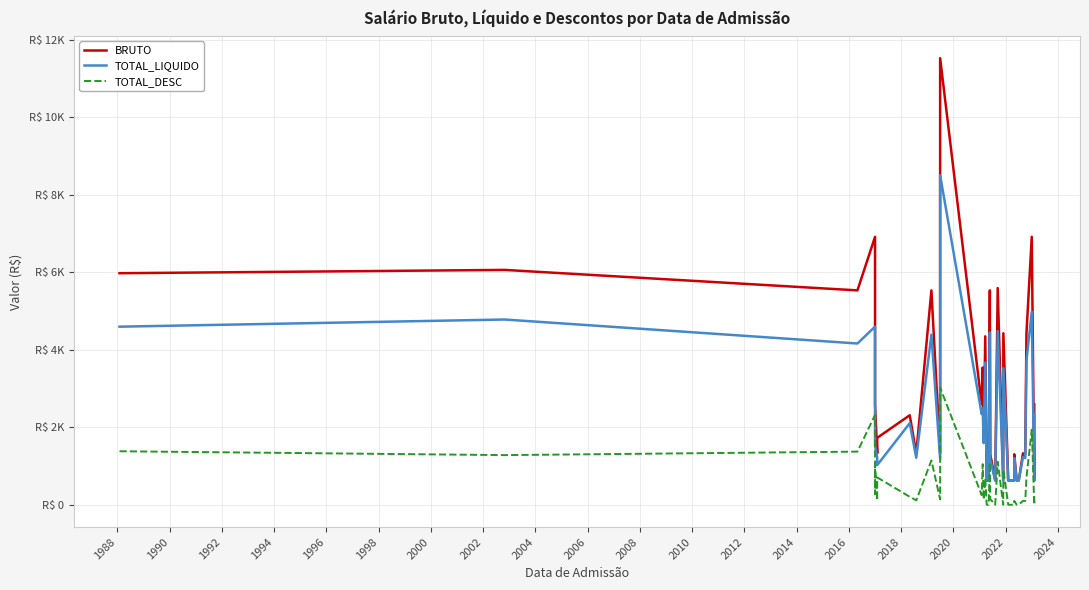

Is it true that TOTAL_DESC equals 116.7 at 2002?

False